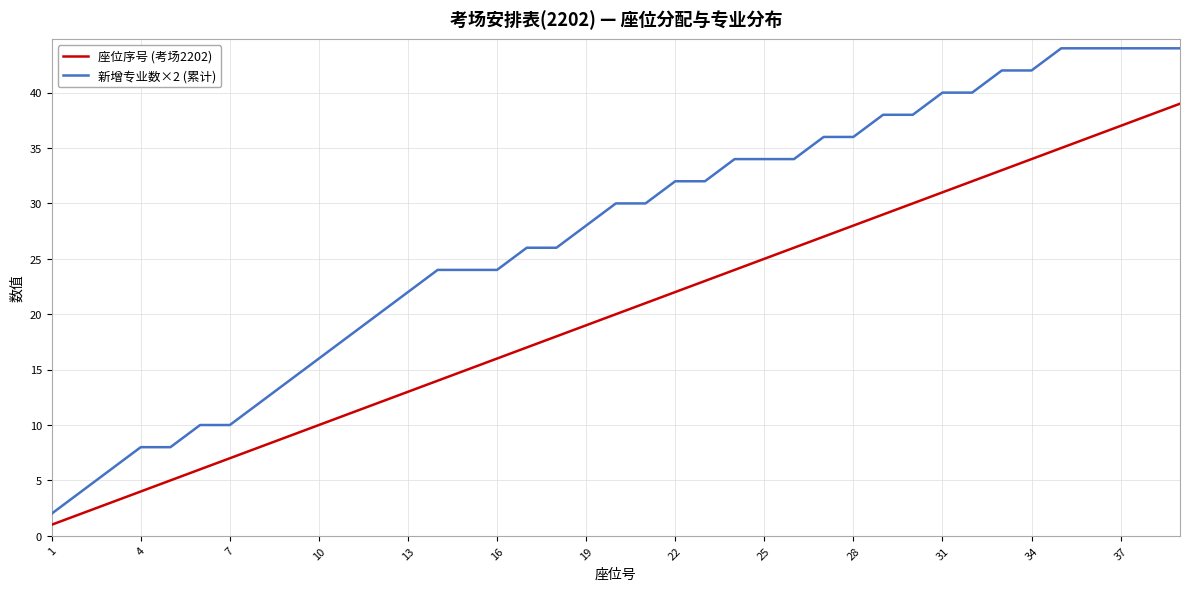

List the series in order of their peak value, lowest first.

座位序号 (考场2202), 新增专业数×2 (累计)